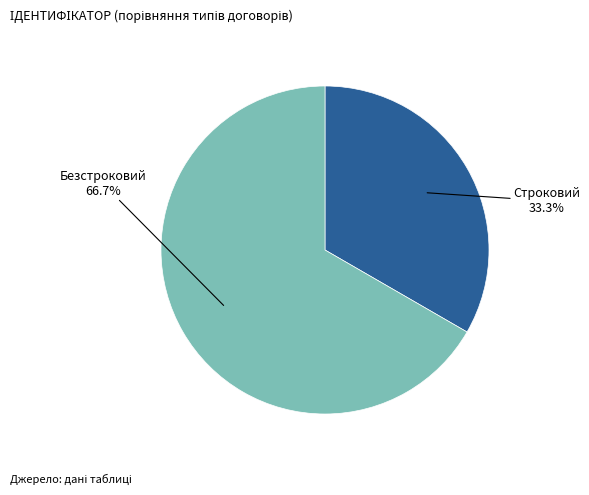

Count the number of slices in the pie.

2